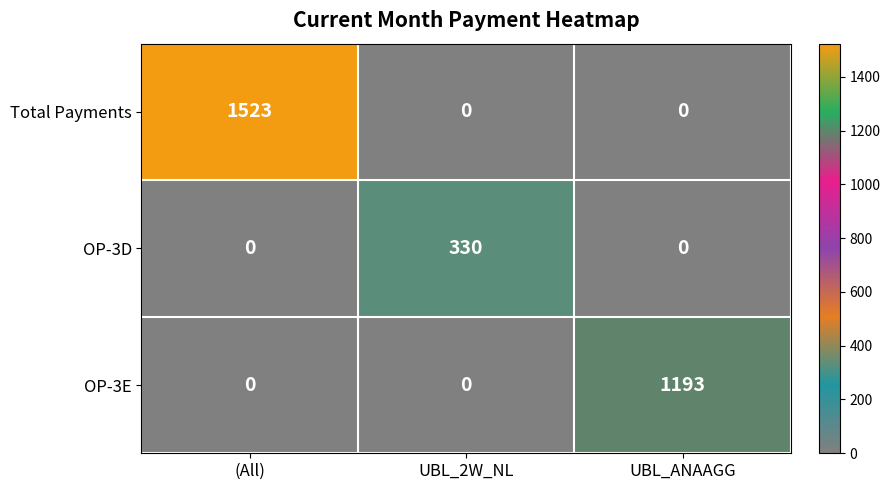

Reading left to right, list all the values displayed in this chart.

Total Payments: 1523	0	0
OP-3D: 0	330	0
OP-3E: 0	0	1193